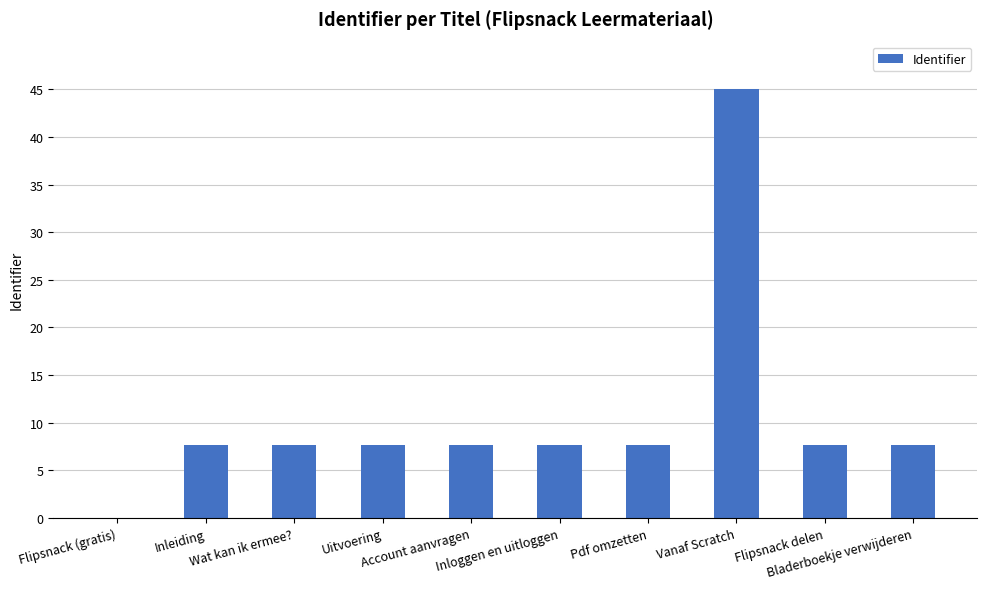

What is the average value?

10.7